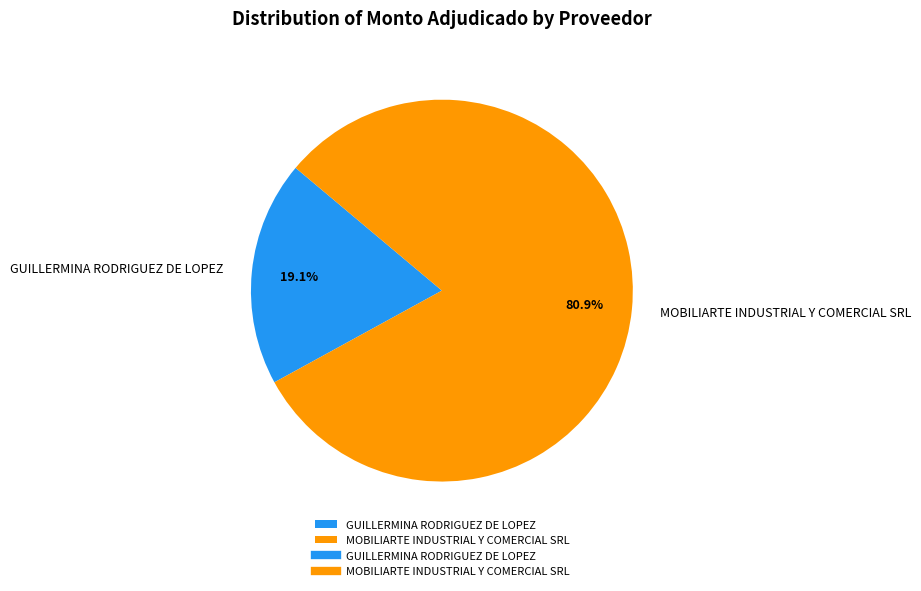

To the nearest percent, what is the difference between the largest and smallest slice percentages?

62%